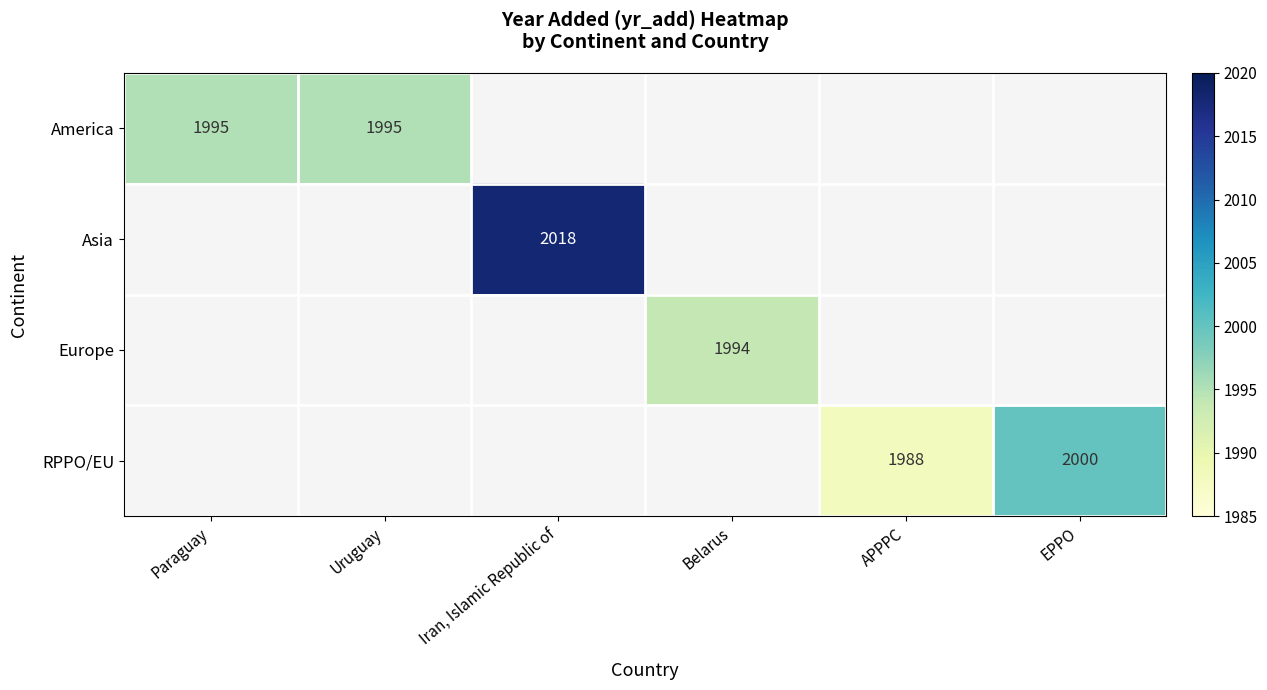

The value of RPPO/EU at APPPC is 1988. True or false?

True